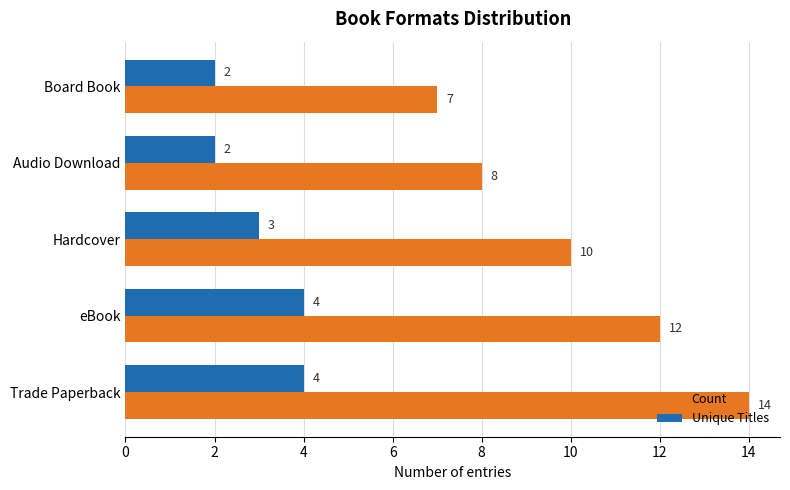

True or false: Count has a value of 14 at Hardcover.

False